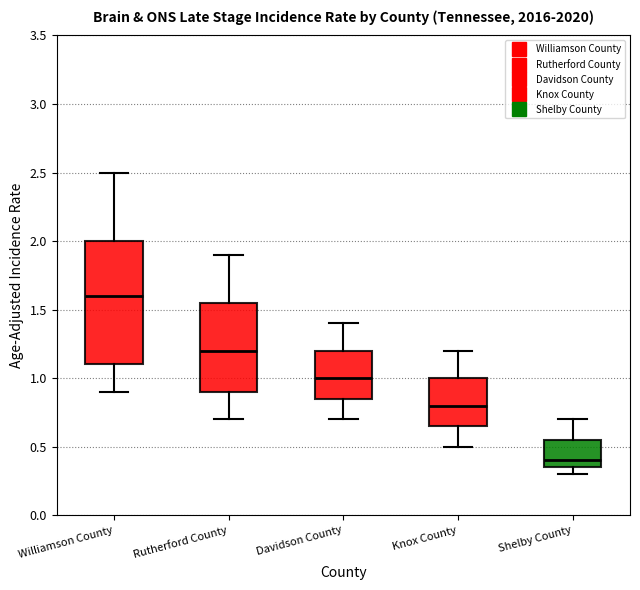

Reading left to right, transcribe this box plot: for each box, give where its median line is, the range the box spans, and where its two whiskers end, as read against the y-axis. The values are not printed on the chart, so give them approximately, as read against the axis.

Williamson County: median 1.60, box 1.10 to 2.00, whiskers 0.90 to 2.50
Rutherford County: median 1.20, box 0.90 to 1.55, whiskers 0.70 to 1.90
Davidson County: median 1.00, box 0.85 to 1.20, whiskers 0.70 to 1.40
Knox County: median 0.80, box 0.65 to 1.00, whiskers 0.50 to 1.20
Shelby County: median 0.40, box 0.35 to 0.55, whiskers 0.30 to 0.70